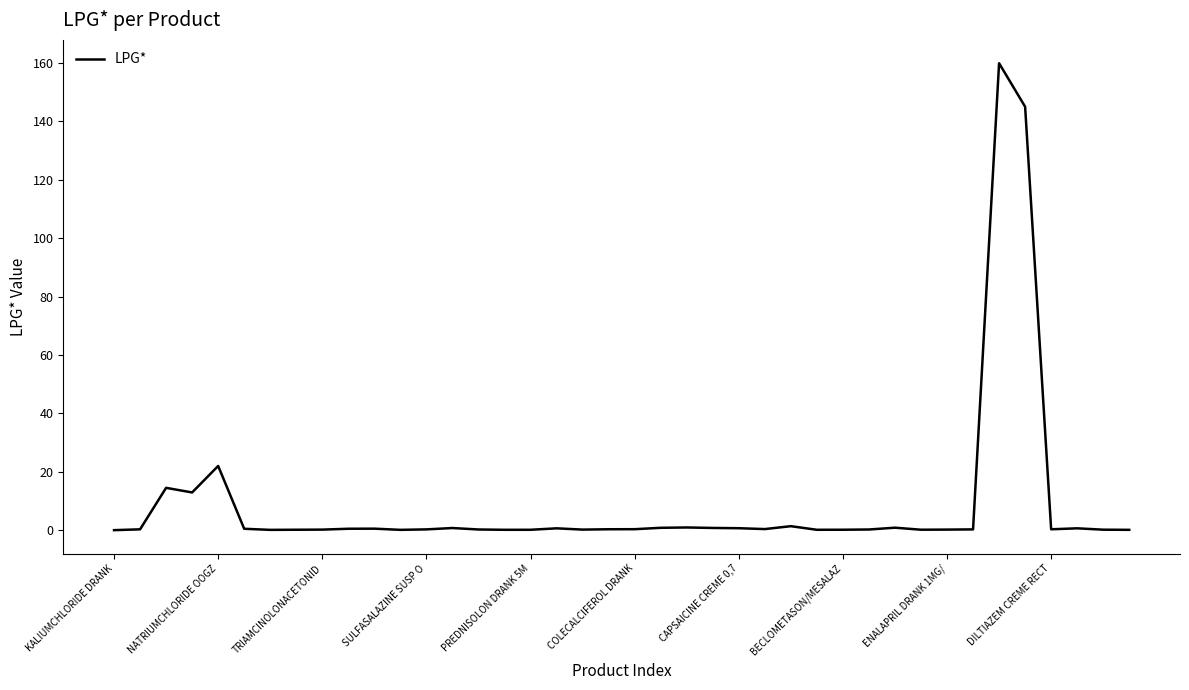

What is the difference between the maximum and minimum values?

159.9